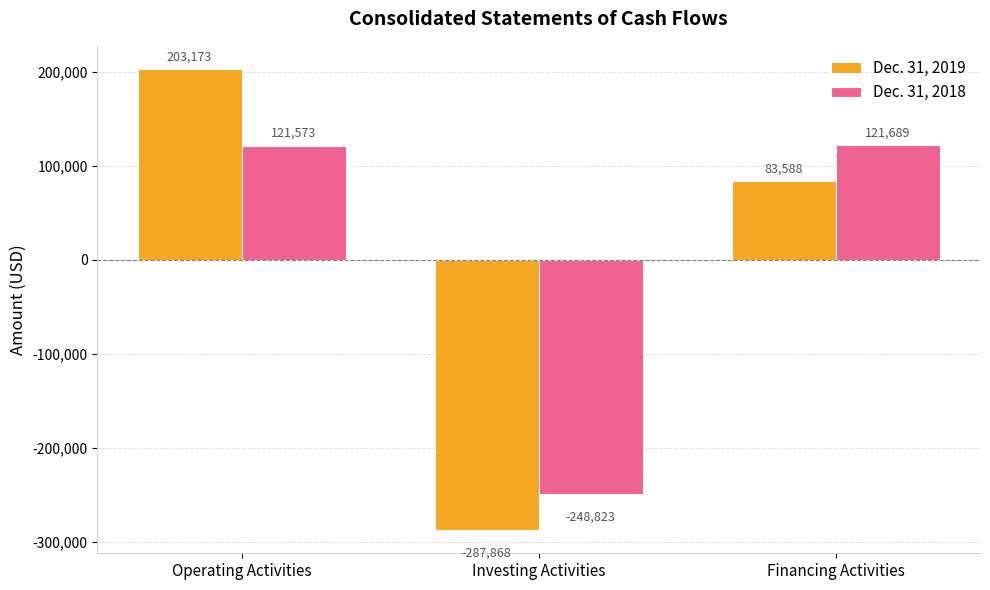

What is the label of the 3rd bar from the left?

Financing Activities